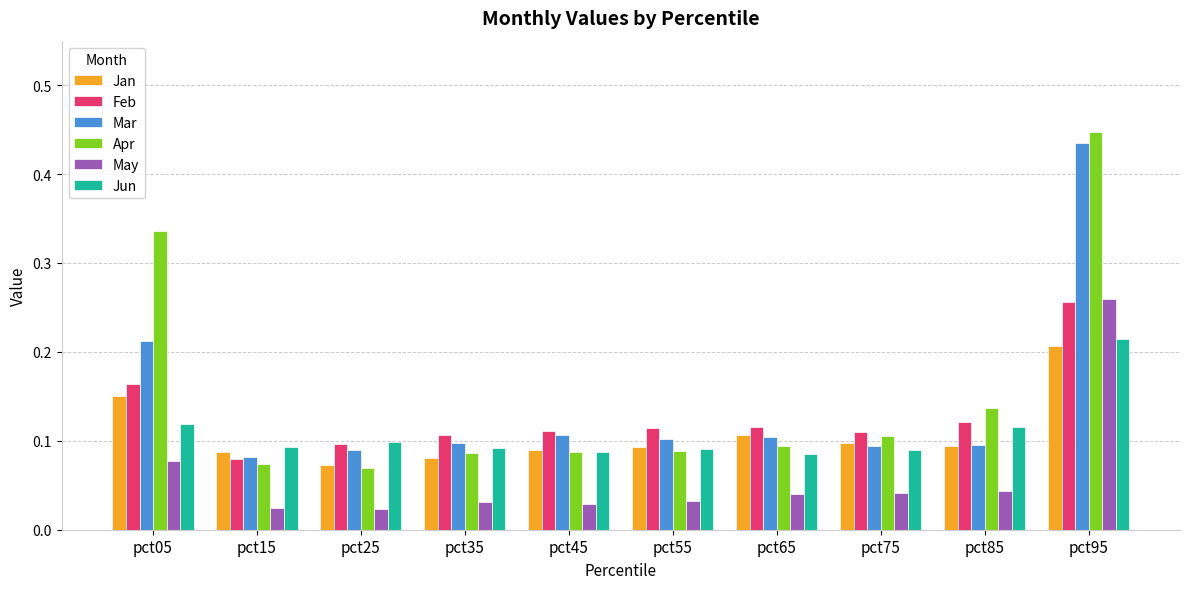

Which series changed the most between pct05 and pct75?

Apr